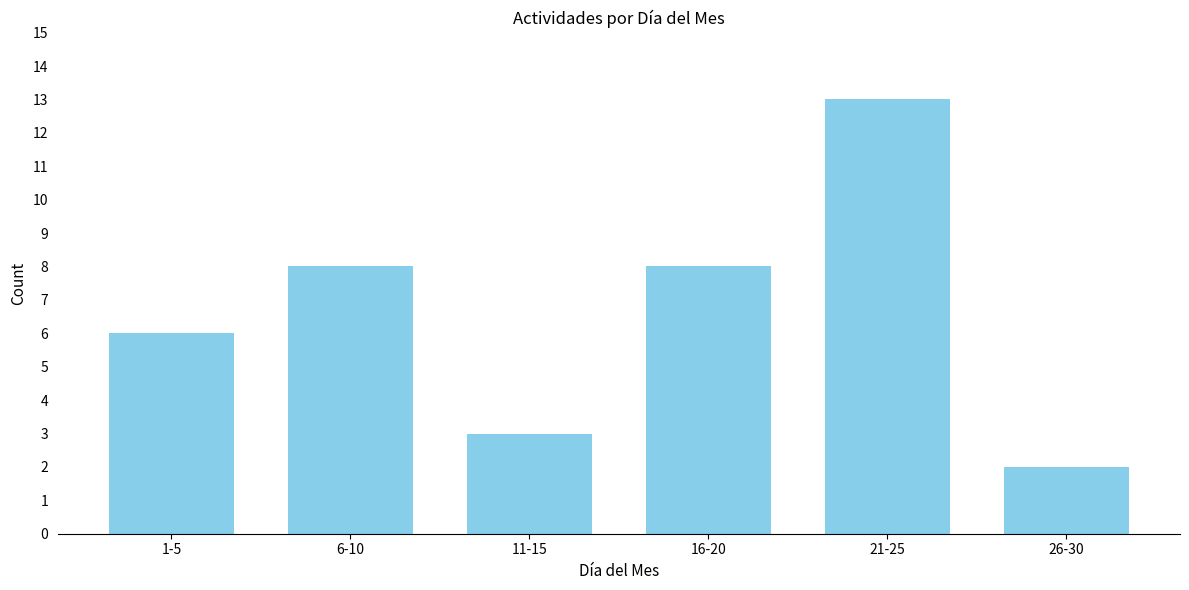

Reading left to right, extract all data points from this chart.

1-5=6	6-10=8	11-15=3	16-20=8	21-25=13	26-30=2